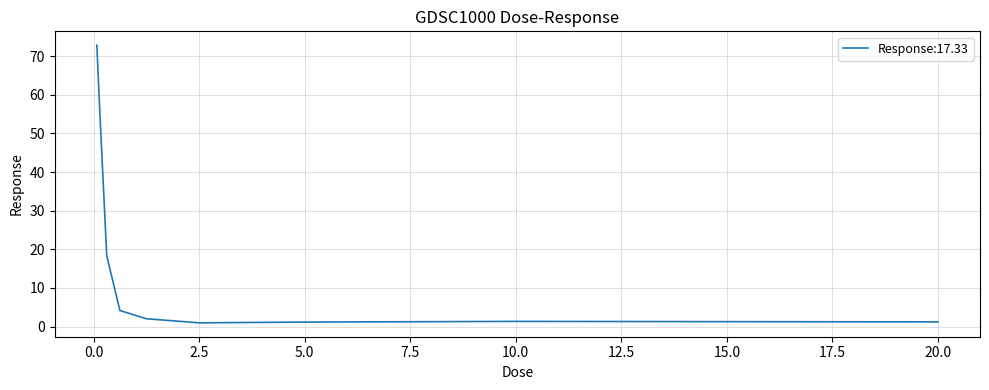

What is the greatest value displayed?

72.8